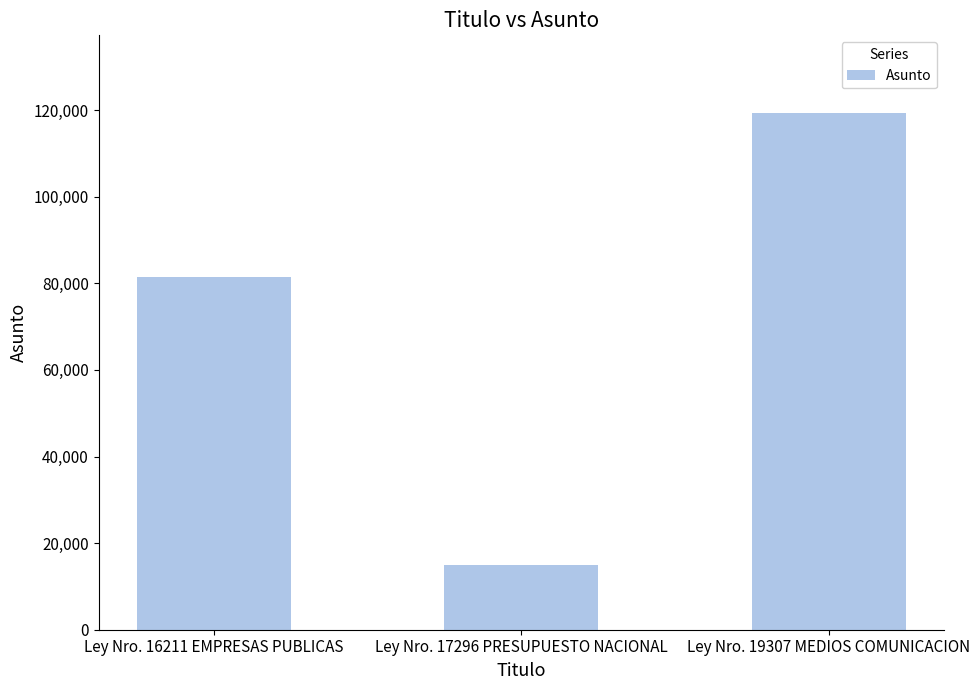

What position from the left is Ley Nro. 17296 PRESUPUESTO NACIONAL?

2